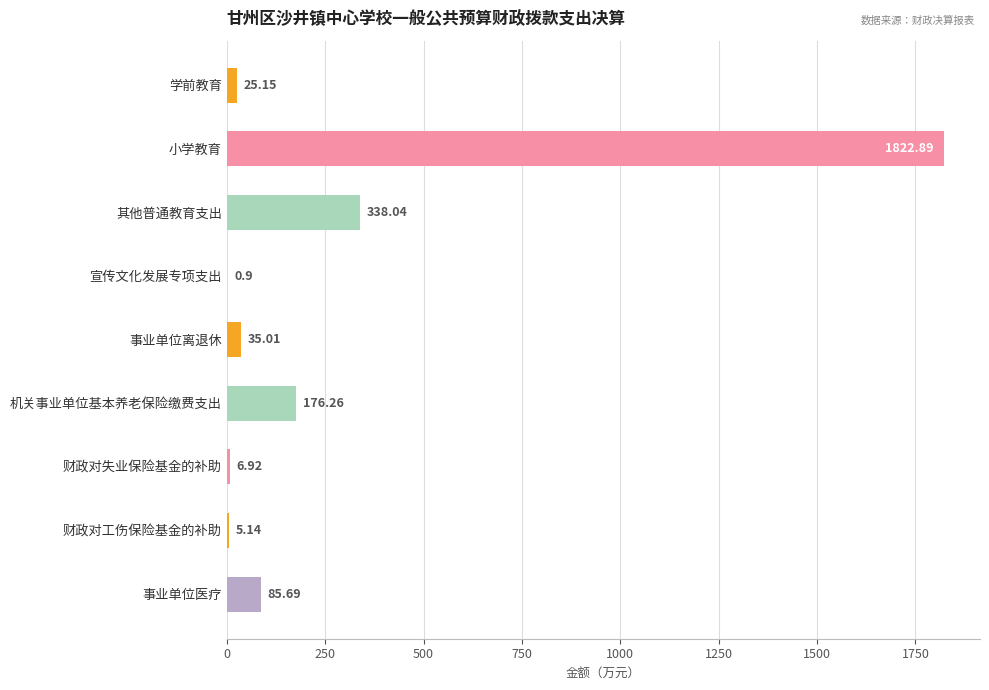

How many distinct data groups are displayed?

1